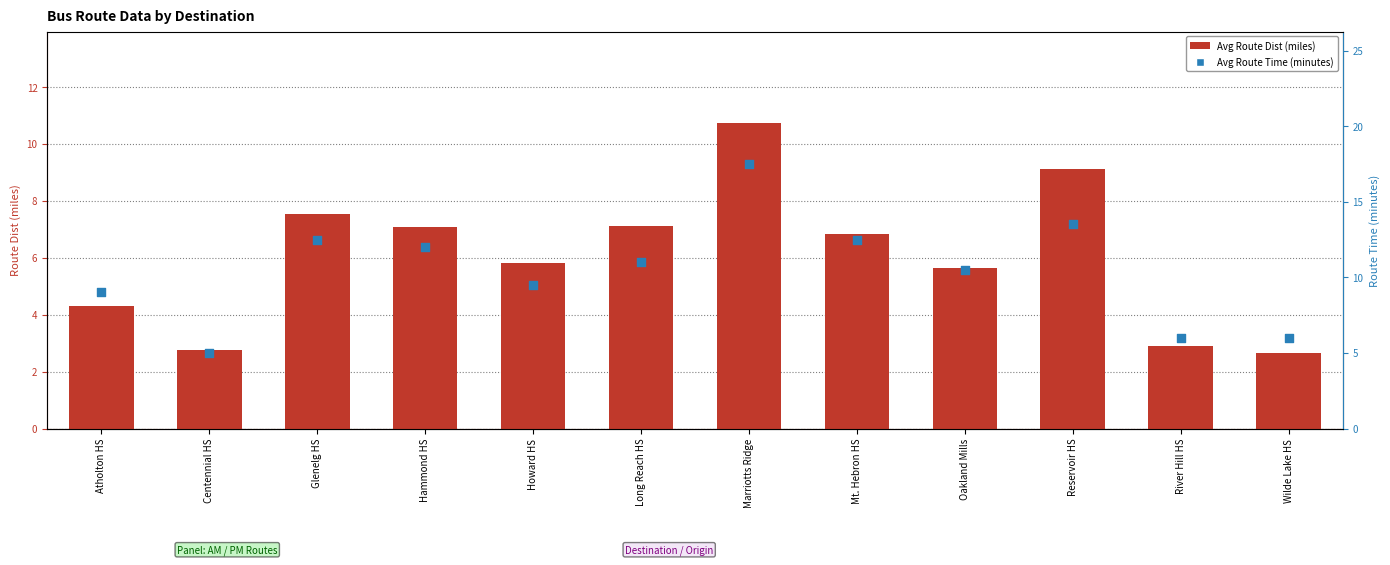

Which series reaches the maximum Y coordinate?

Avg Route Time (minutes)